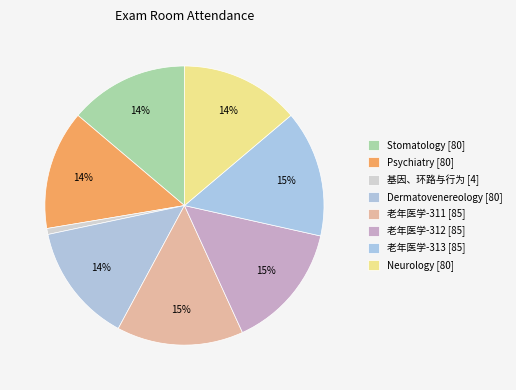

To the nearest percent, what portion does Psychiatry [80] represent?

14%